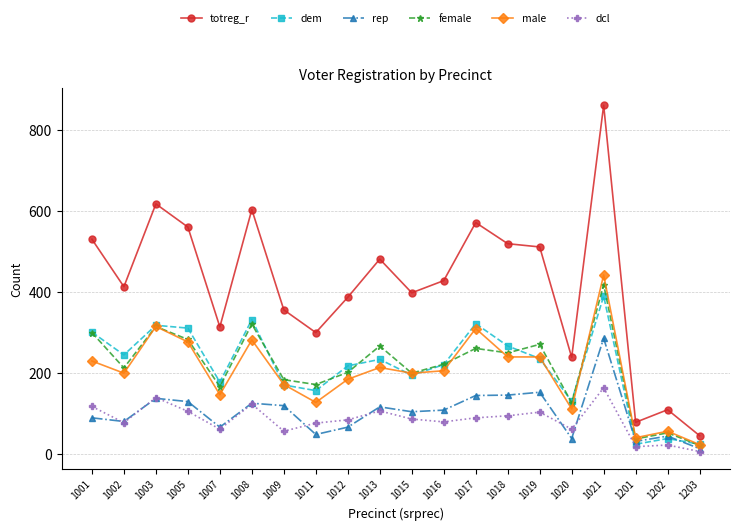

In dem, how many points are higher than both neighbors (excluding endpoints)?

6